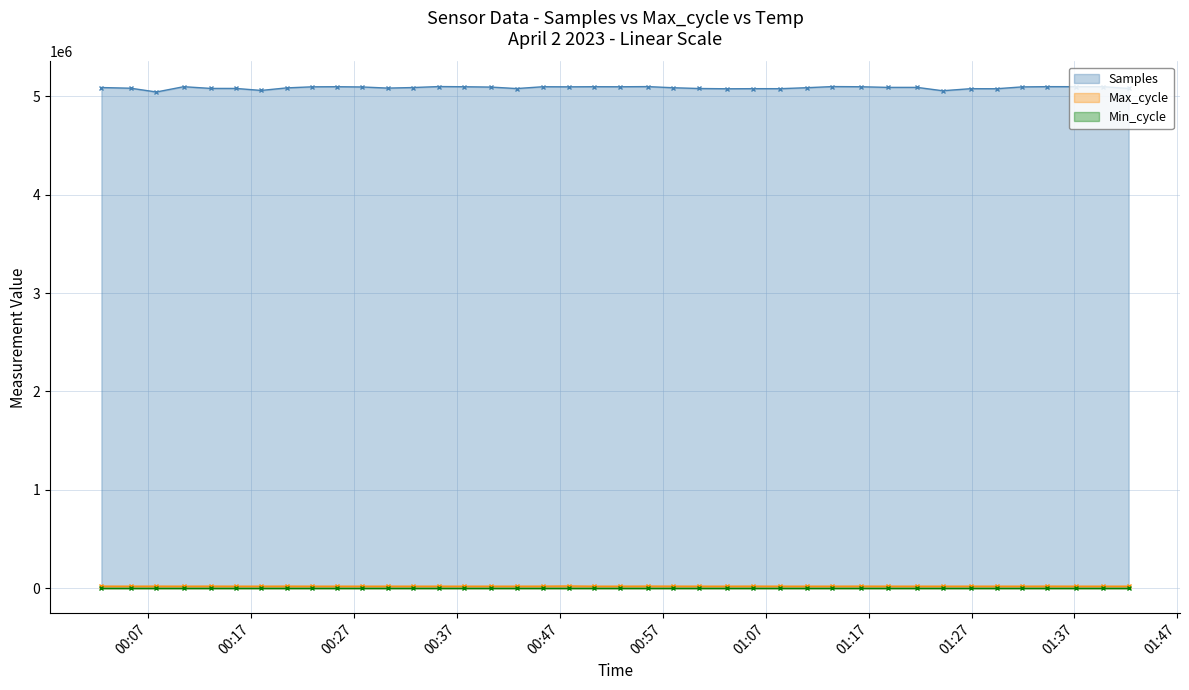

True or false: Samples and Max_cycle intersect in this chart.

False